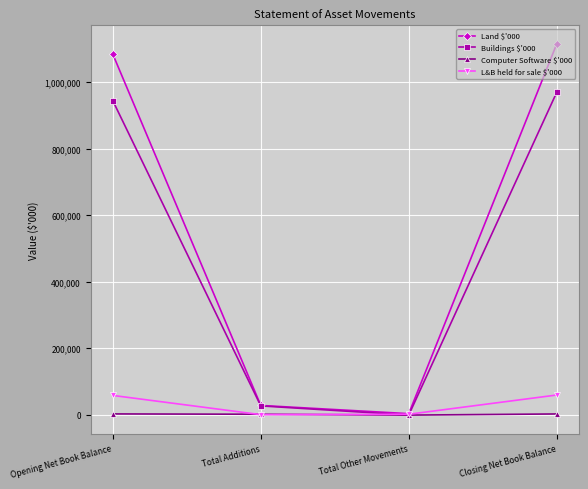

How many data points in Buildings $'000 are less than 943978?

2